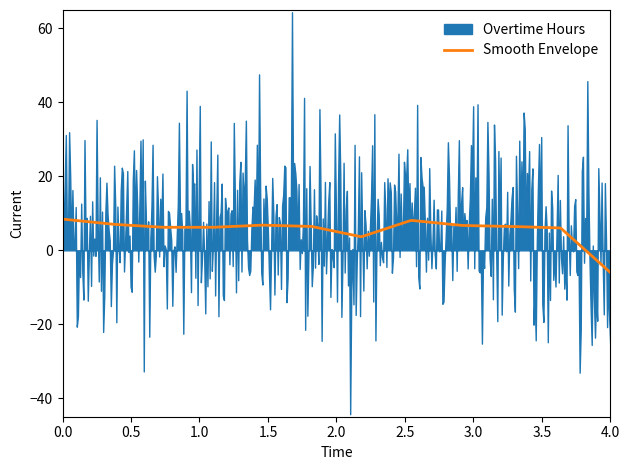

What is the value of the 4th point from the left?

12.2